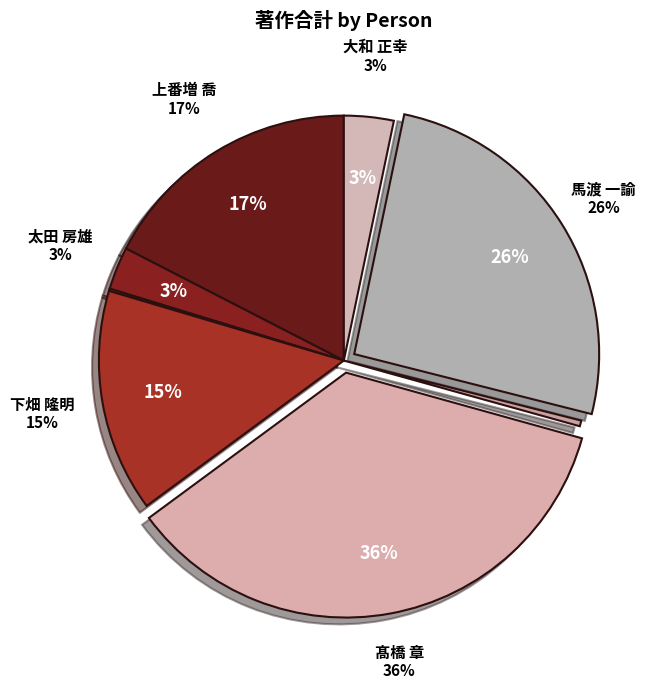

Count the number of slices in the pie.

8